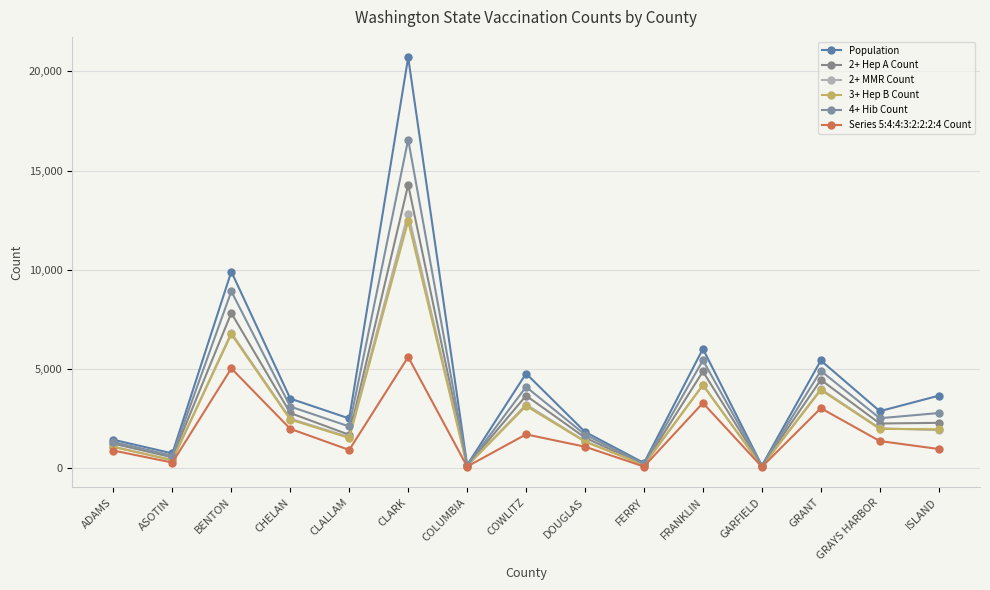

What position from the right is GRANT?

3